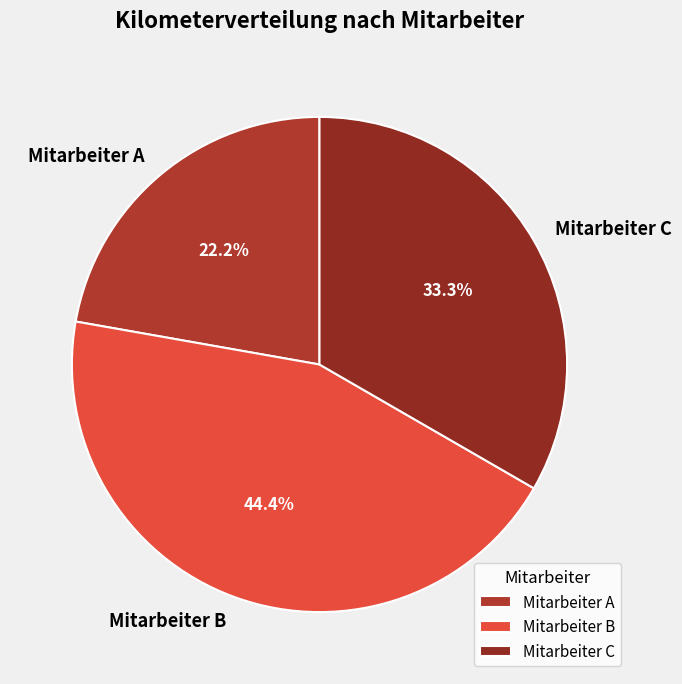

Is it true that Mitarbeiter B is 44% of the pie?

True